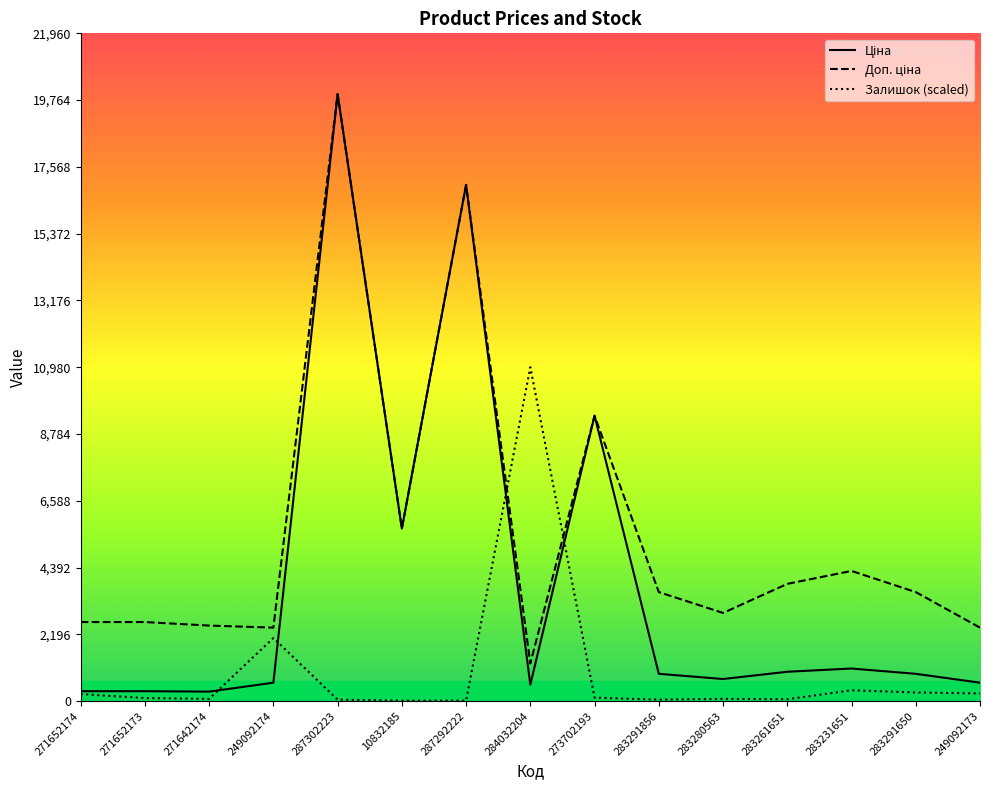

Is it true that Залишок (scaled) equals 2072.7 at 249092174?

True